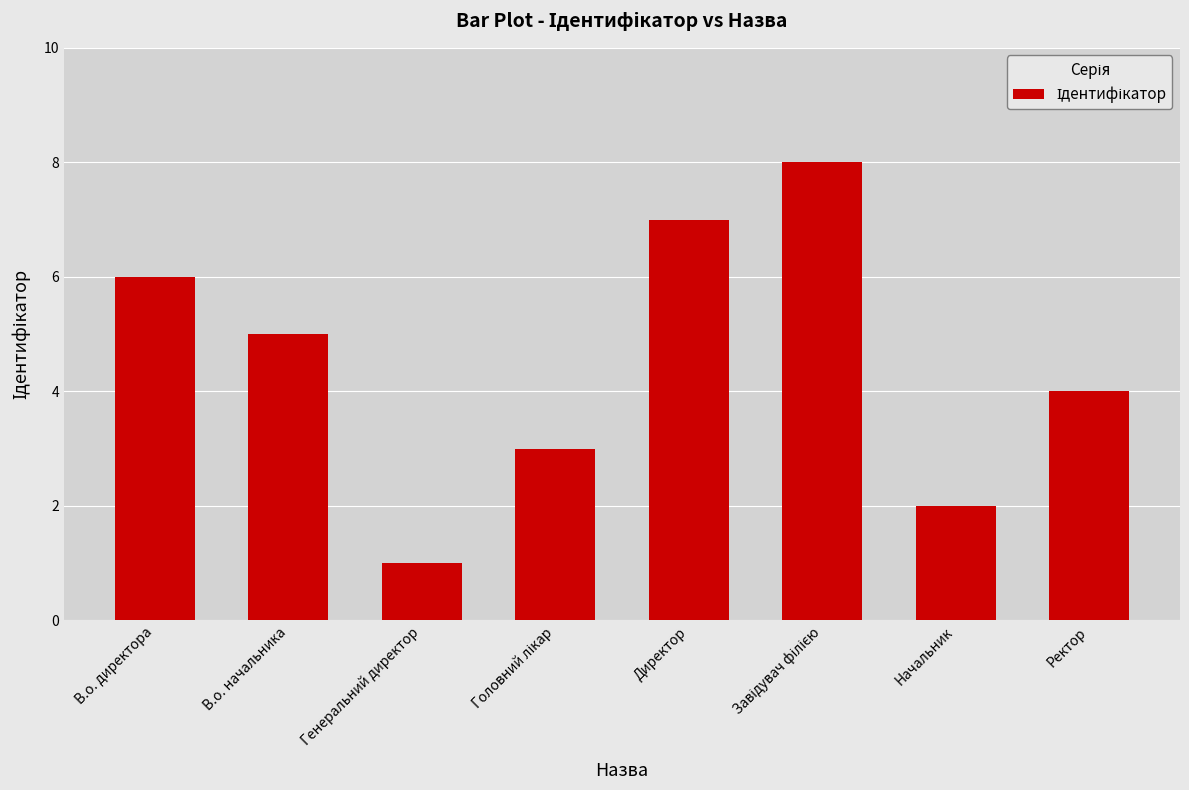

Reading right to left, list all the values displayed in this chart.

4	2	8	7	3	1	5	6